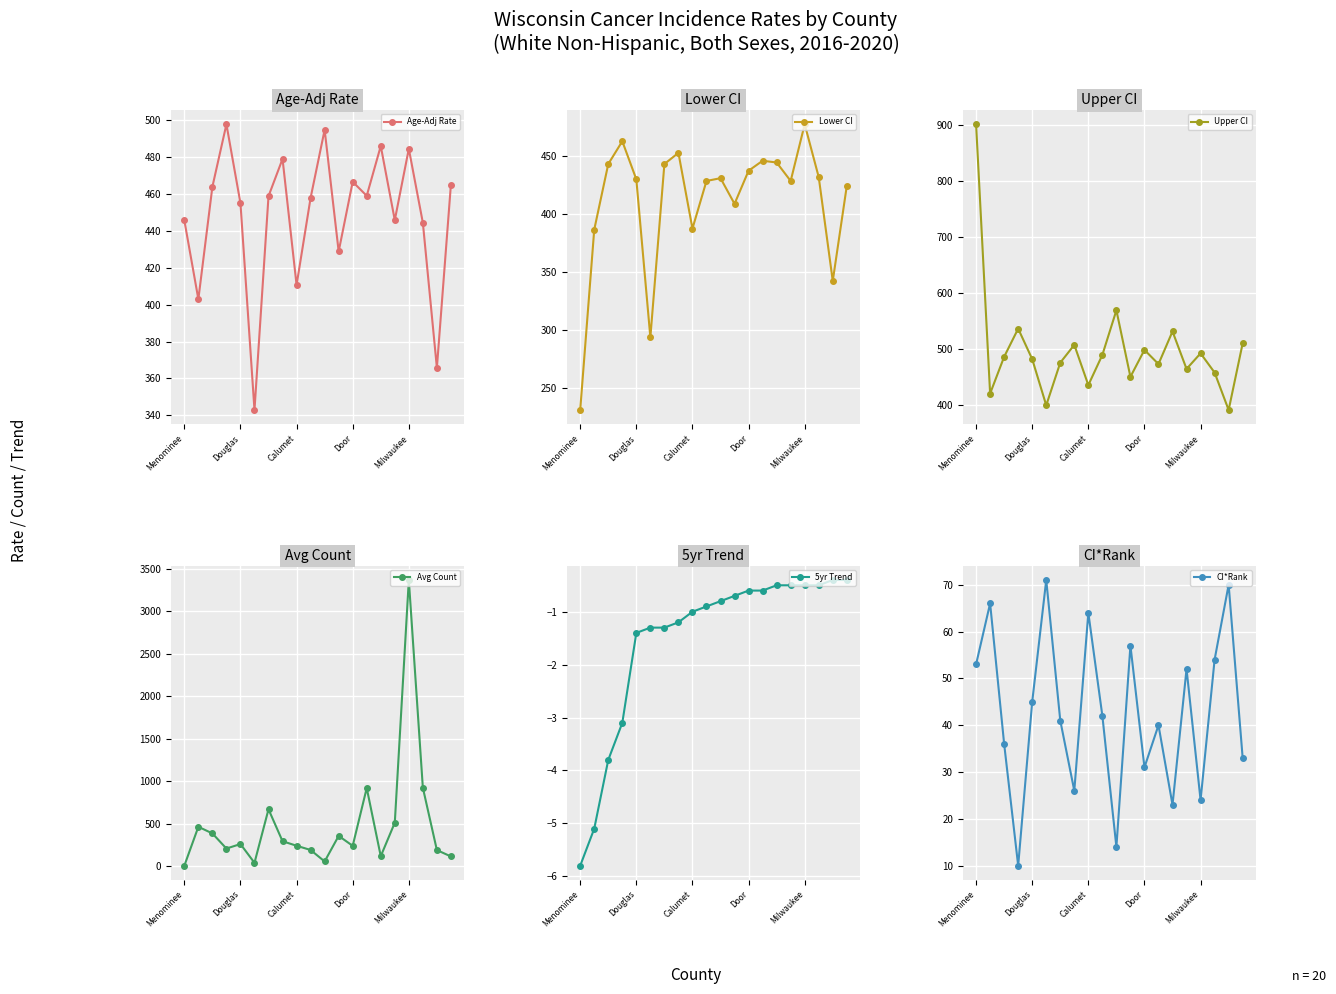

How many interior local peaks does the Age-Adj Rate series have?

6